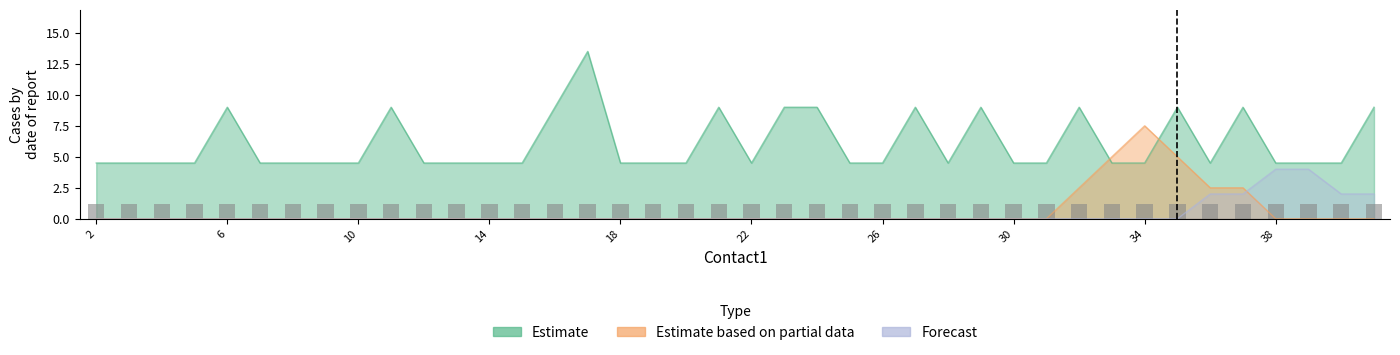

Is the value of Estimate based on partial data at 25 greater than the value of Estimate at 38?

No